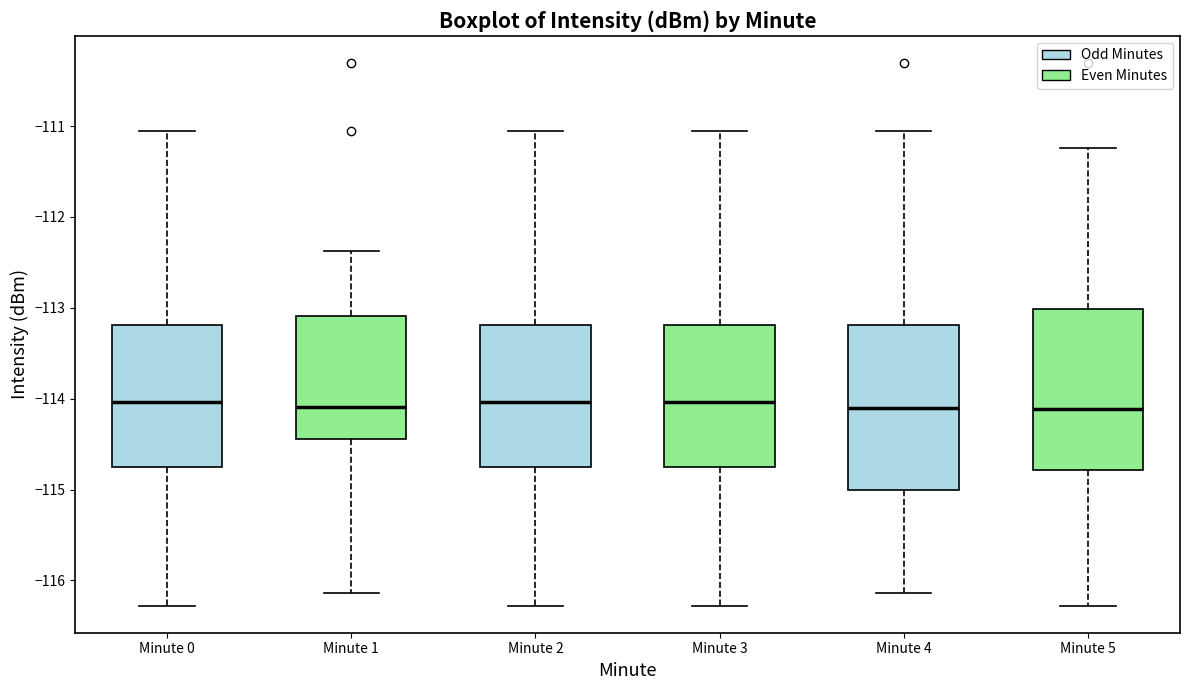

Reading left to right, transcribe this box plot: for each box, give where its median line is, the range the box spans, and where its two whiskers end, as read against the y-axis. The values are not printed on the chart, so give them approximately, as read against the axis.

Minute 0: median -114.0, box -114.7 to -113.2, whiskers -116.3 to -111.1
Minute 1: median -114.1, box -114.4 to -113.1, whiskers -116.1 to -112.4
Minute 2: median -114.0, box -114.7 to -113.2, whiskers -116.3 to -111.1
Minute 3: median -114.0, box -114.7 to -113.2, whiskers -116.3 to -111.1
Minute 4: median -114.1, box -115.0 to -113.2, whiskers -116.1 to -111.1
Minute 5: median -114.1, box -114.8 to -113.0, whiskers -116.3 to -111.2